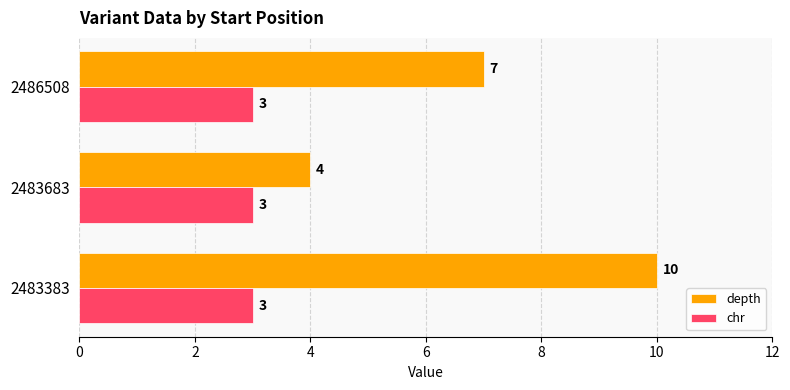

The value of chr at 2483683 is 3. True or false?

True